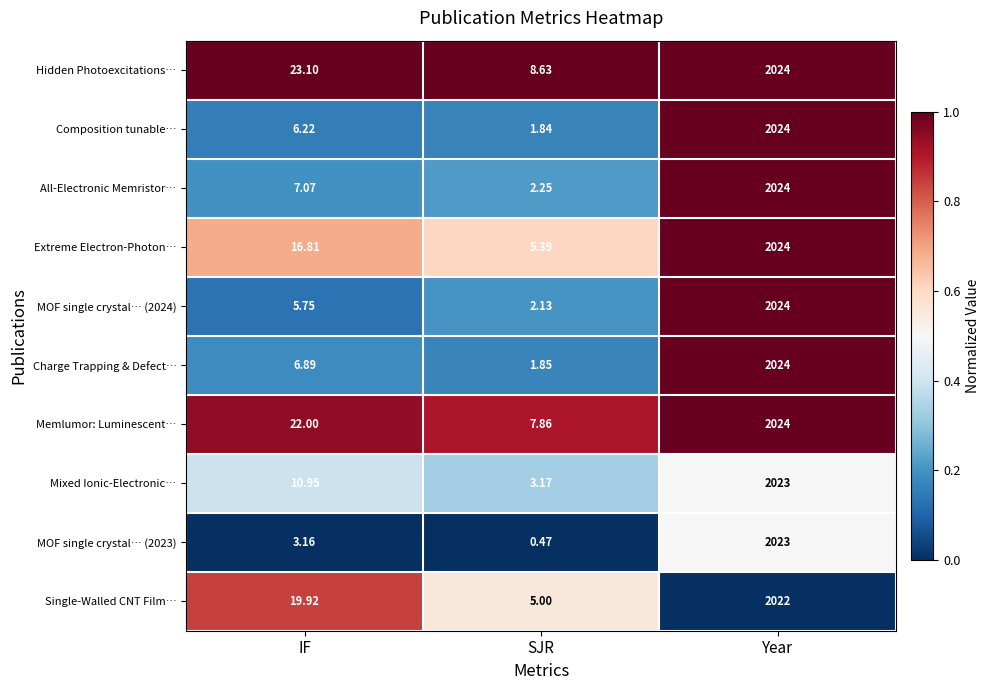

How many data points does each series have?

3